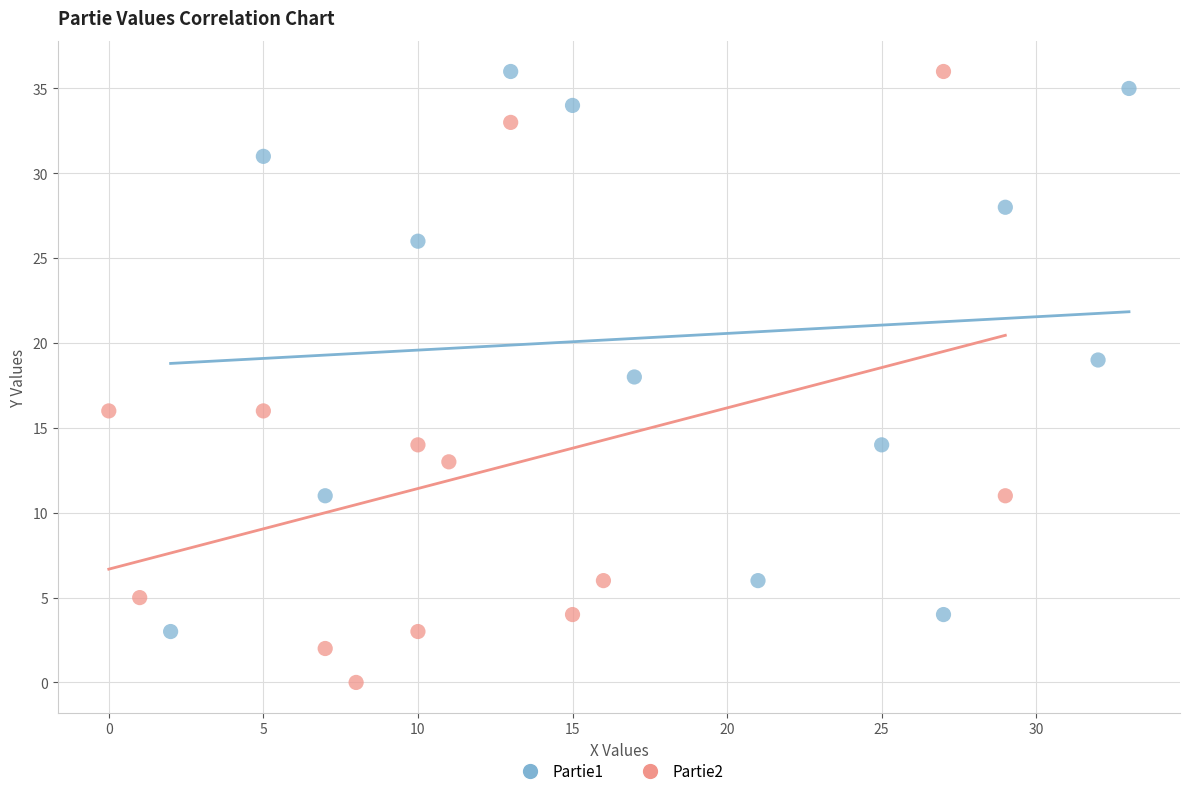

Which series reaches the minimum Y coordinate?

Partie2